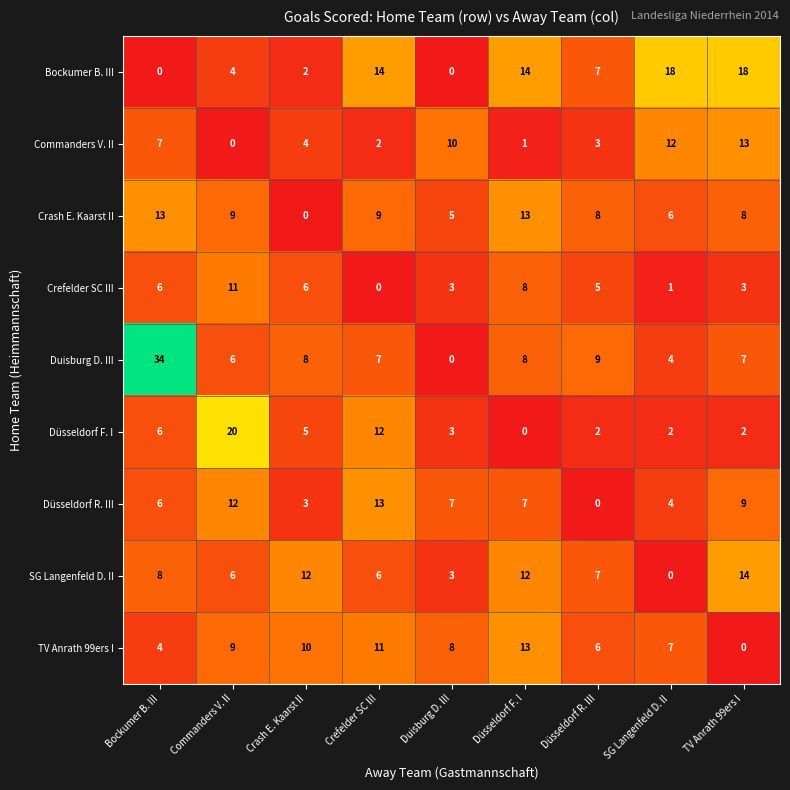

What is the total value across all series at TV Anrath 99ers I?

74